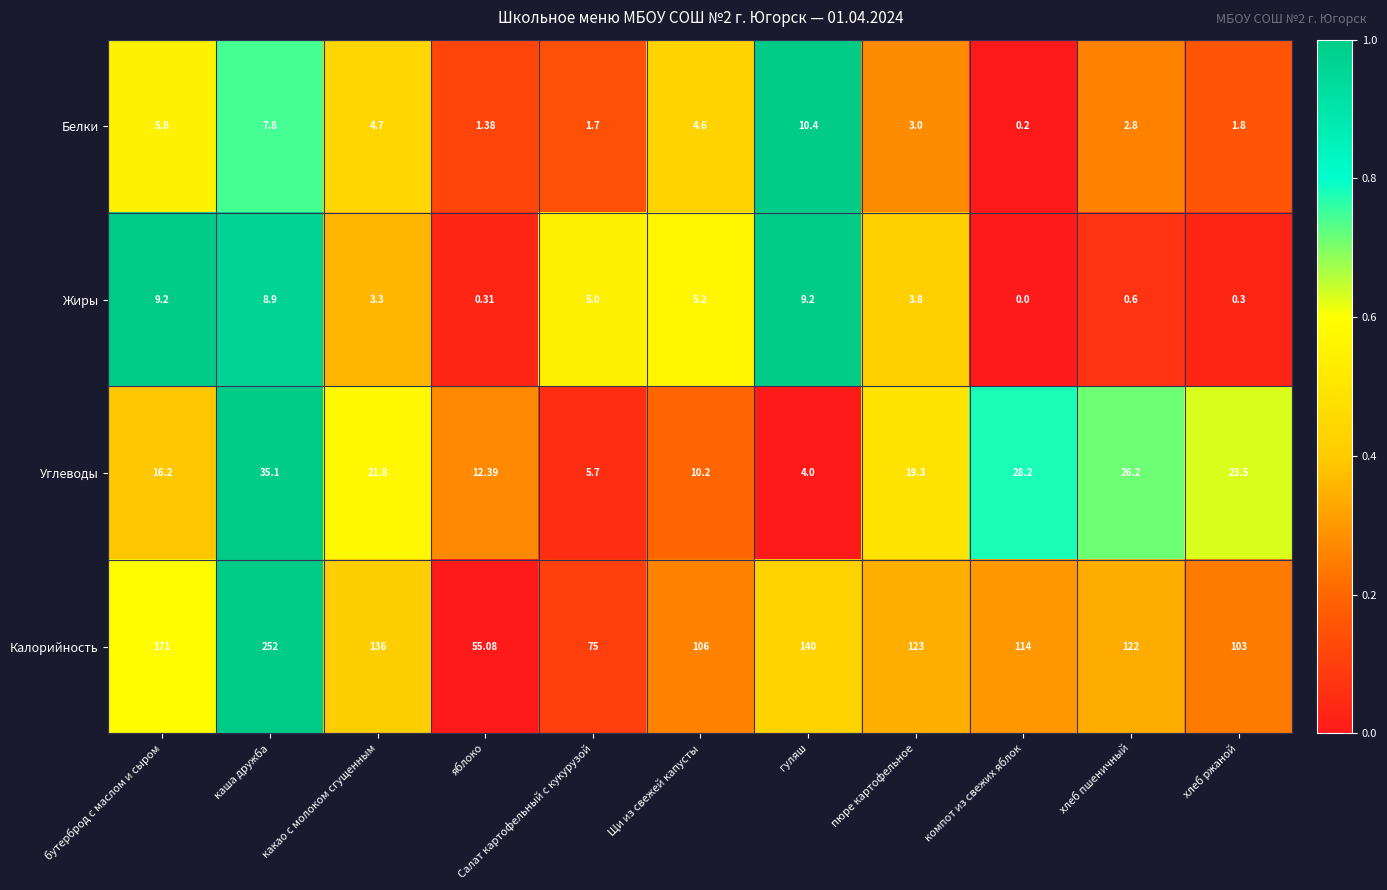

At which label does Калорийность reach its peak?

каша дружба